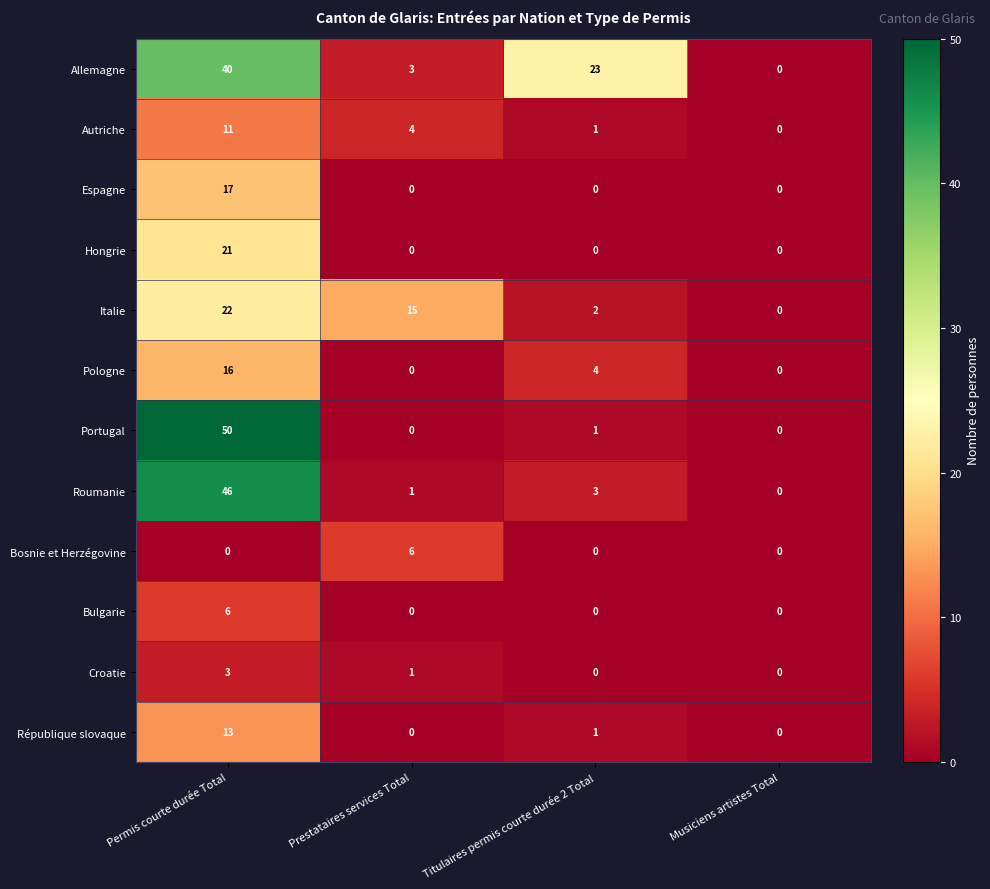

What is the approximate value of Autriche at Permis courte durée Total?

11